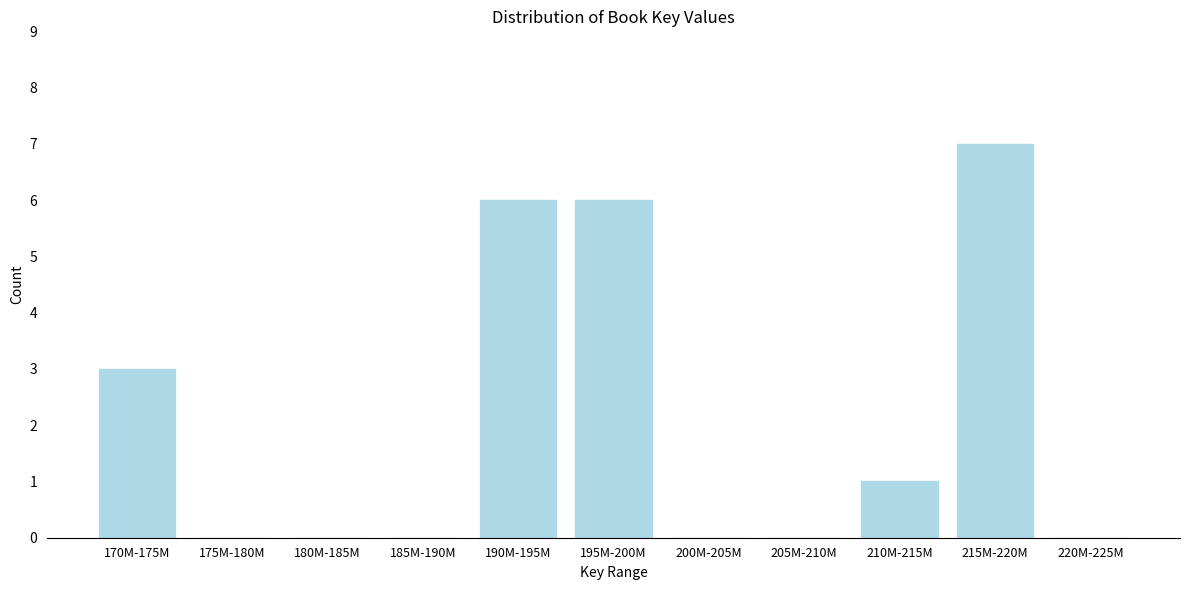

Reading left to right, list all the values displayed in this chart.

170M-175M=3	175M-180M=0	180M-185M=0	185M-190M=0	190M-195M=6	195M-200M=6	200M-205M=0	205M-210M=0	210M-215M=1	215M-220M=7	220M-225M=0